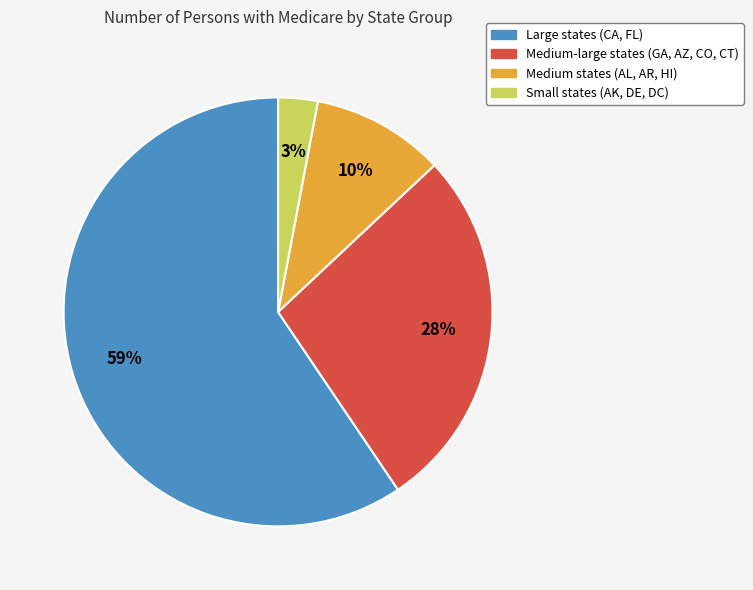

How many slices are in this pie chart?

4